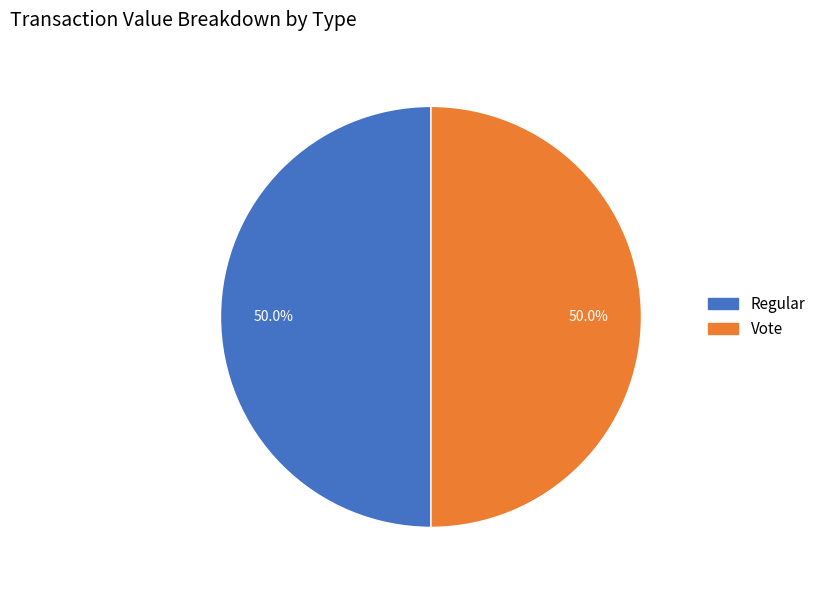

Which category has the smallest portion of the pie?

Regular (io_index=0)